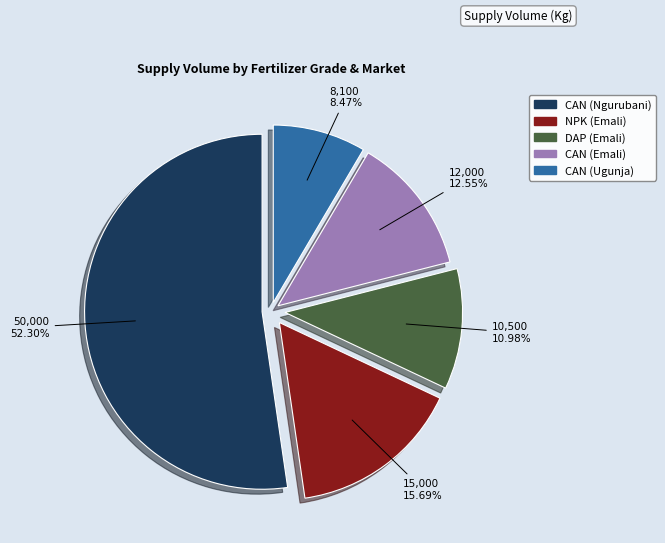

Count the number of slices in the pie.

5